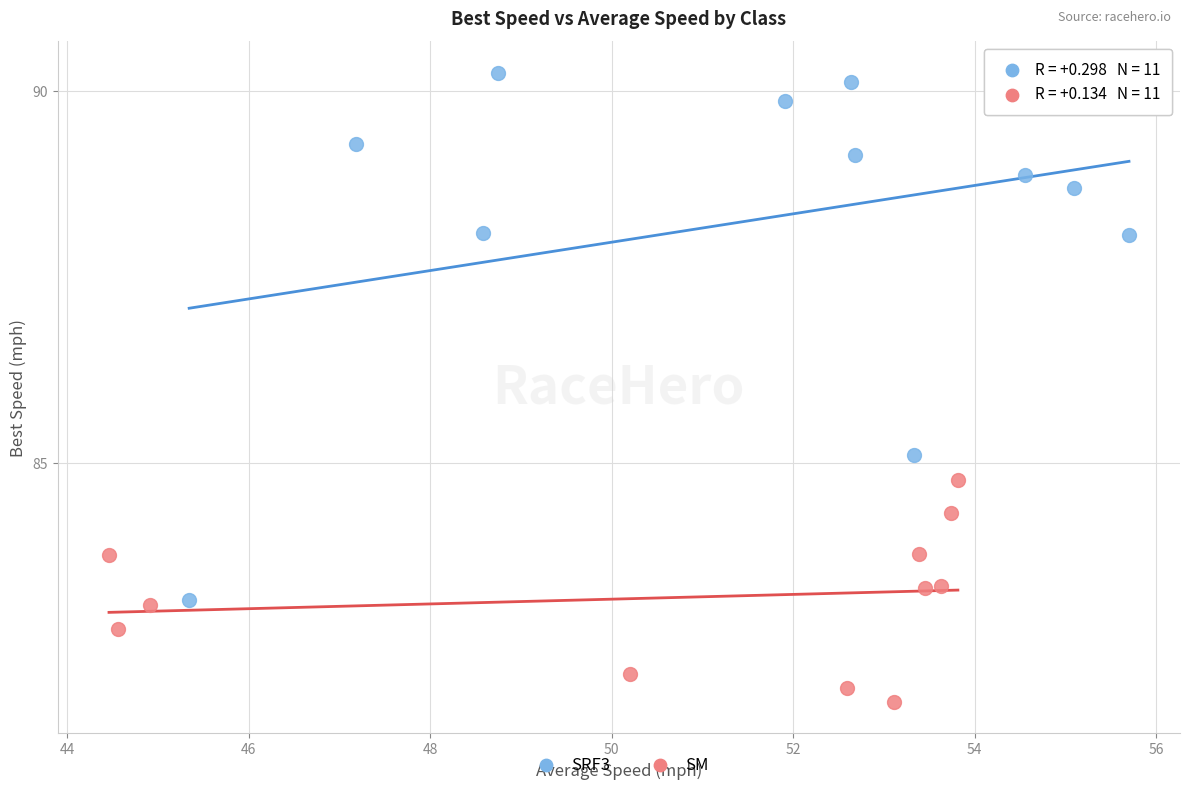

Which series contains the lowest Y value?

SM